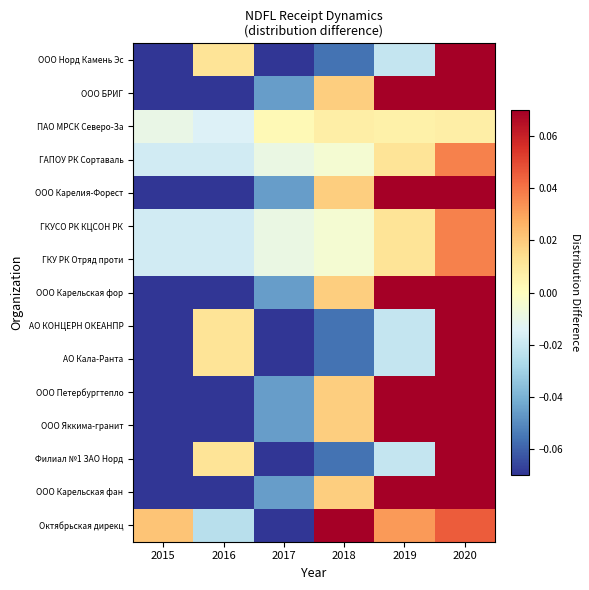

At which category is the sum across all series the highest?

2020